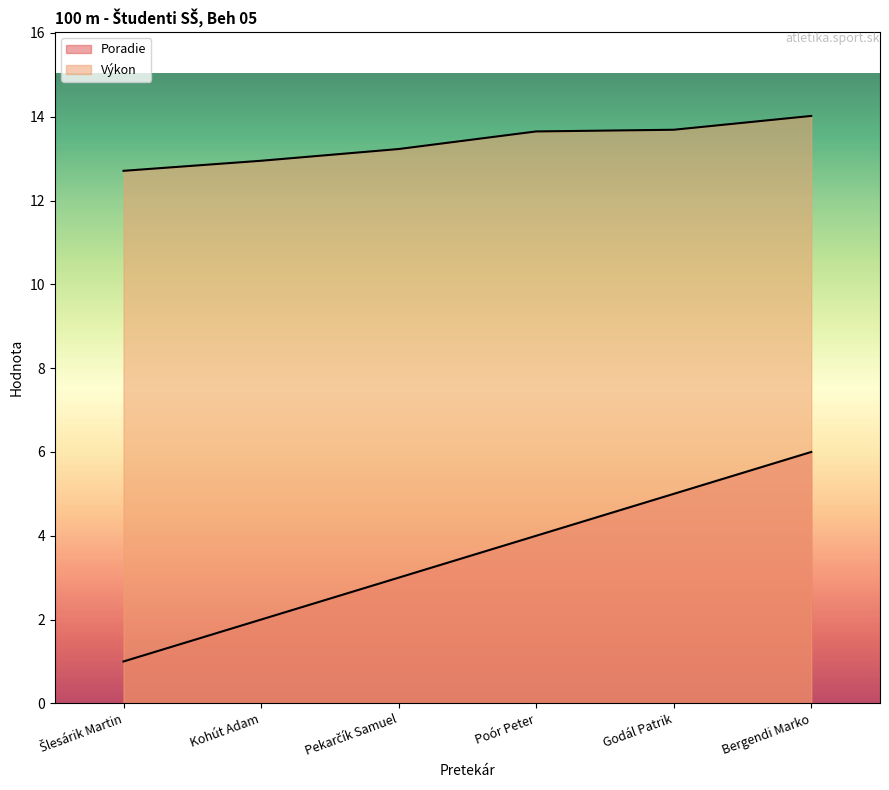

How many lines are shown in the chart?

2